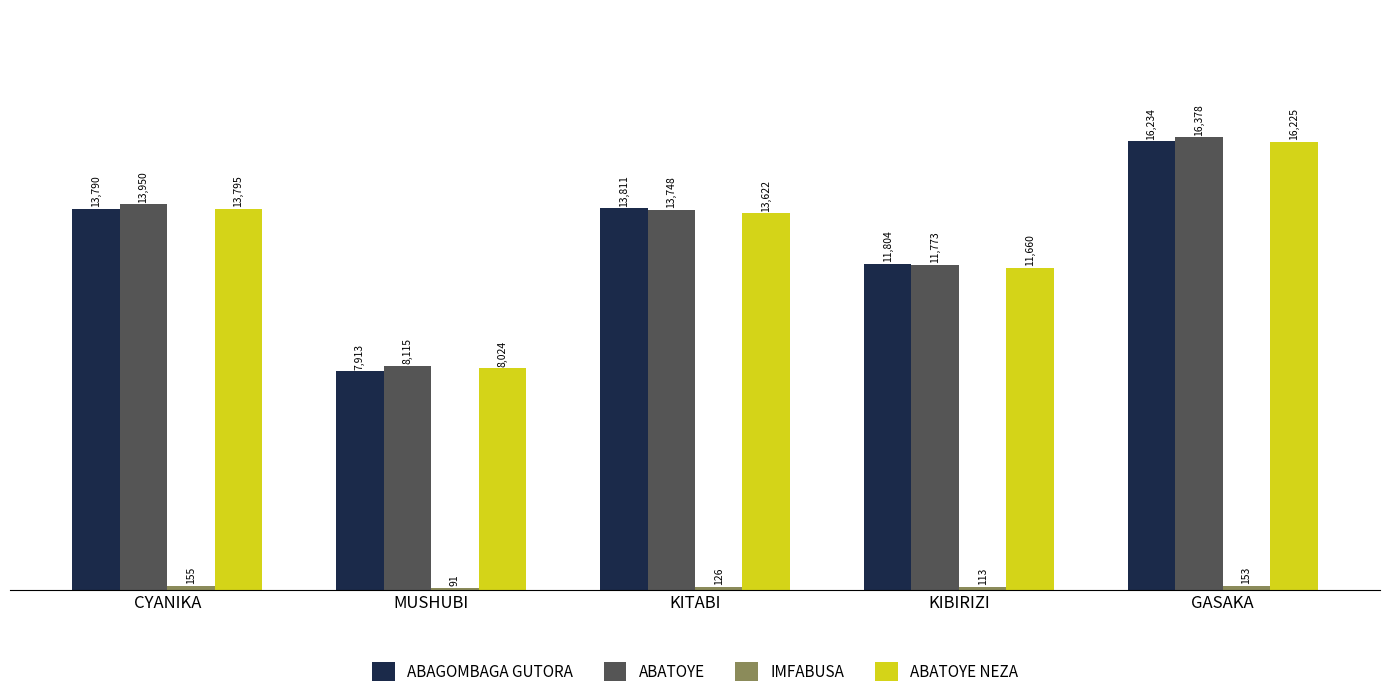

True or false: ABATOYE has a value of 9367 at KITABI.

False